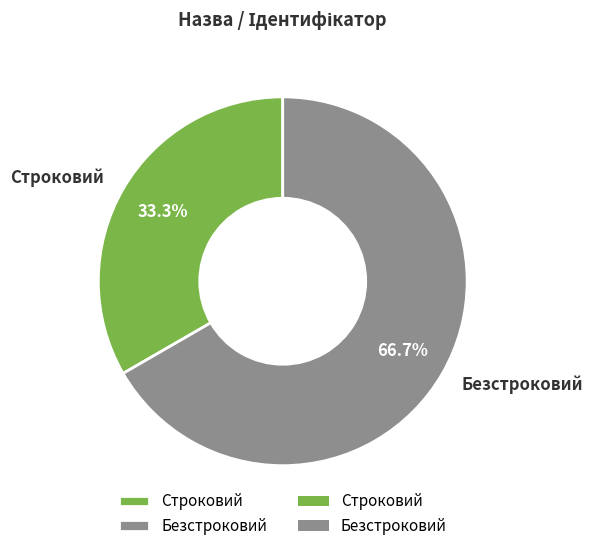

Do Строковий and Безстроковий together represent more than half of the pie?

Yes